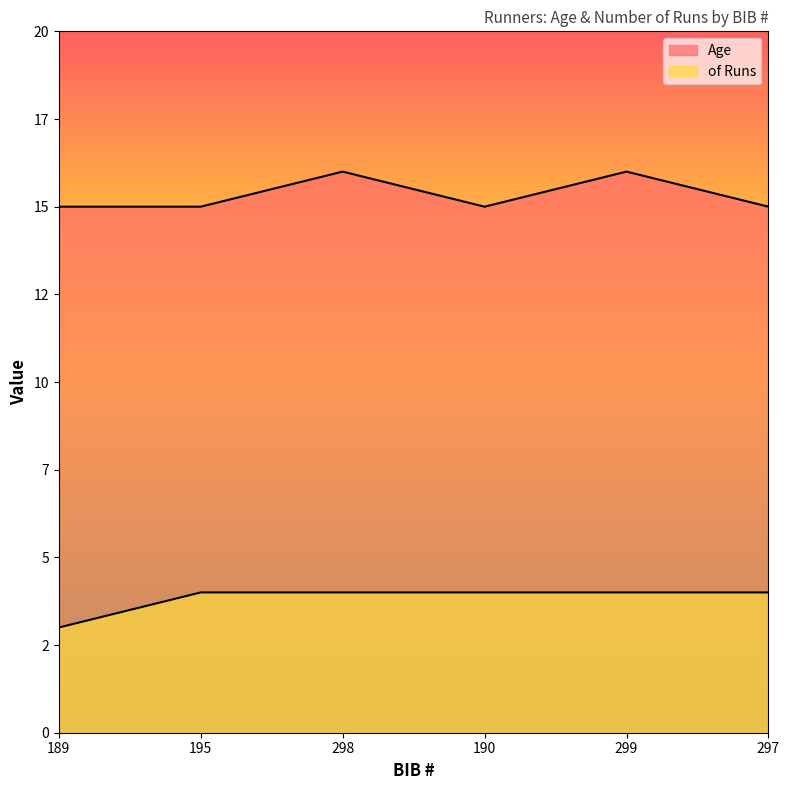

What is the difference between the second highest and minimum values in the of Runs series?

1